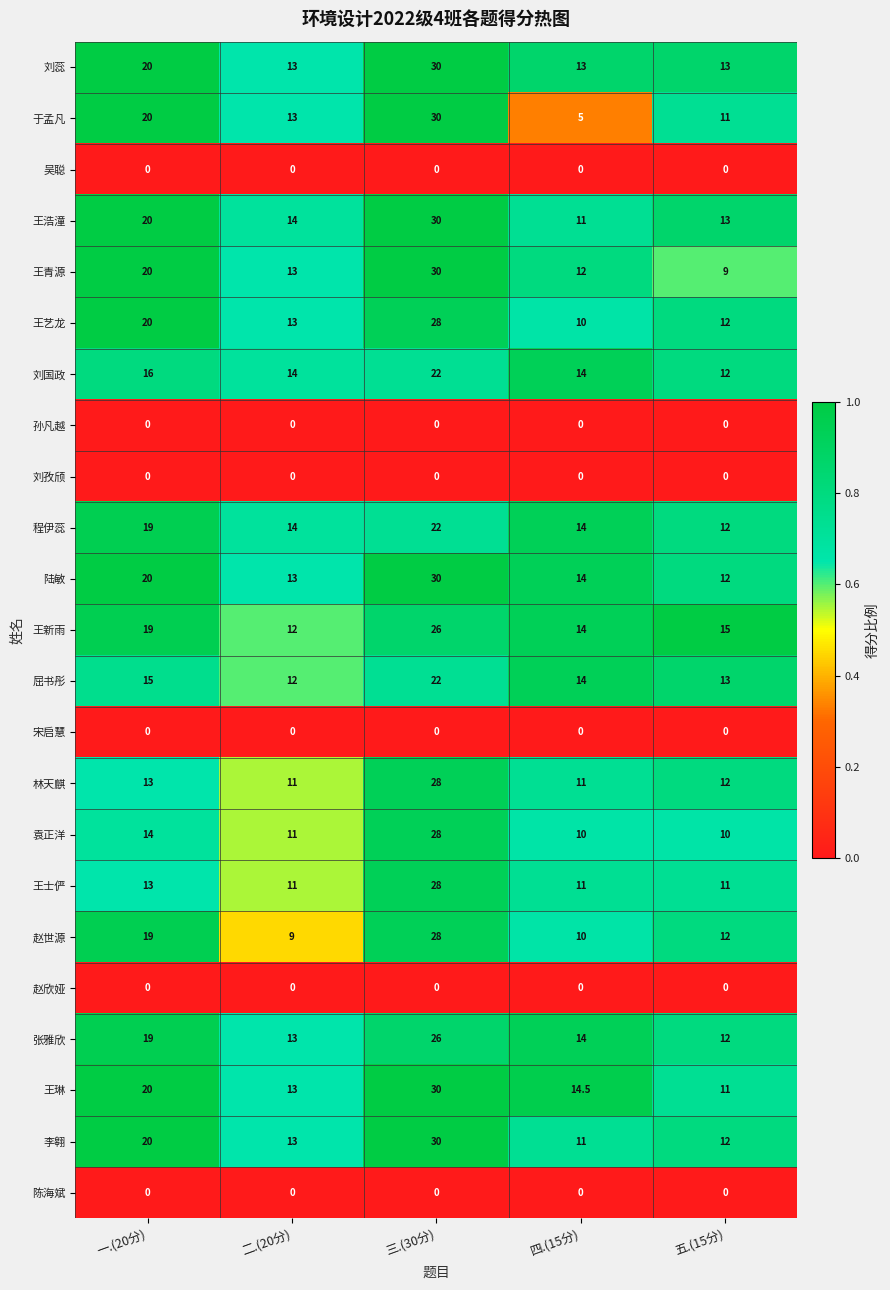

At which label is 林天麒 closest to 19?

一.(20分)